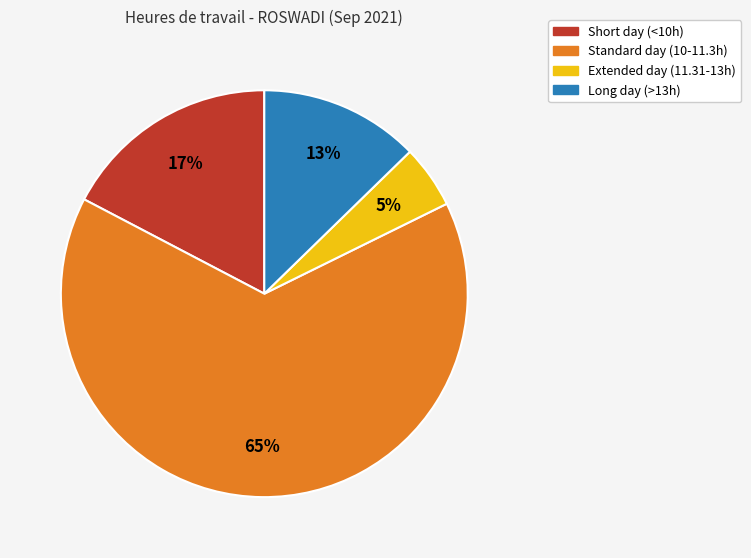

Does any single category account for the majority?

Yes